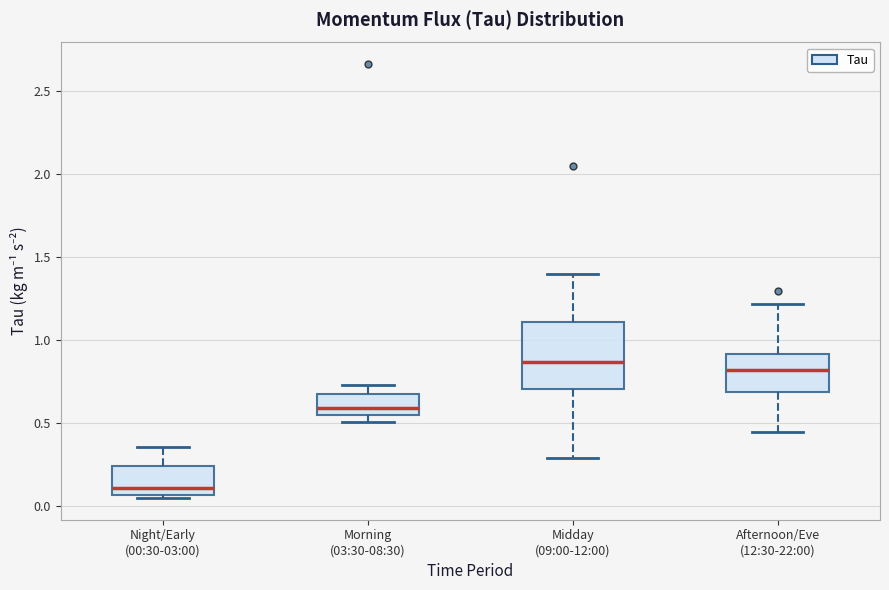

Which box is the tallest, from its lower edge to its upper edge?

Midday (09:00-12:00)